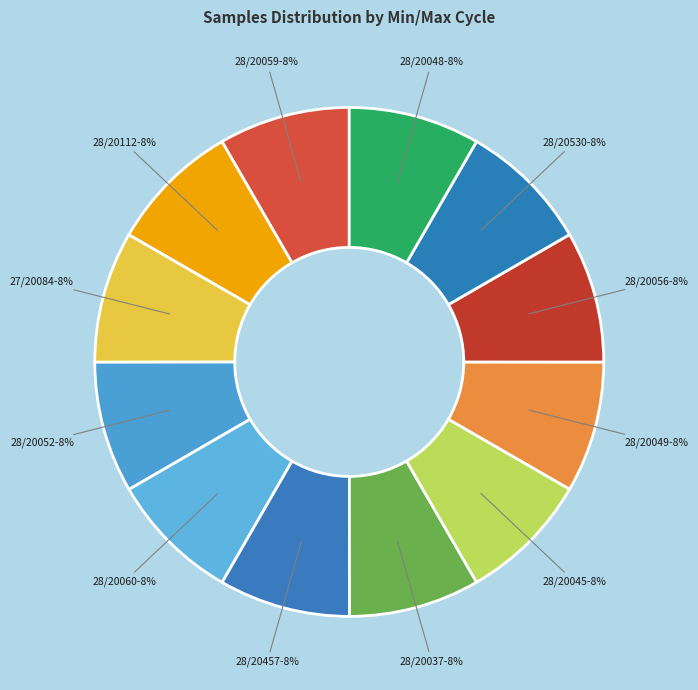

Is 28/20048 the majority of the pie?

No